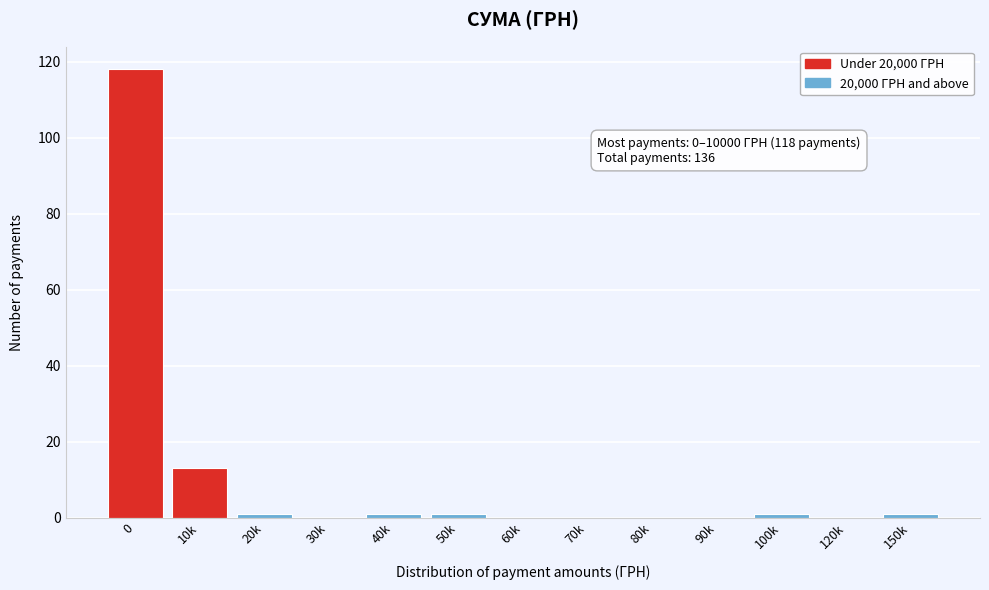

Reading right to left, list all the values displayed in this chart.

150k=1	120k=0	100k=1	90k=0	80k=0	70k=0	60k=0	50k=1	40k=1	30k=0	20k=1	10k=13	0=118